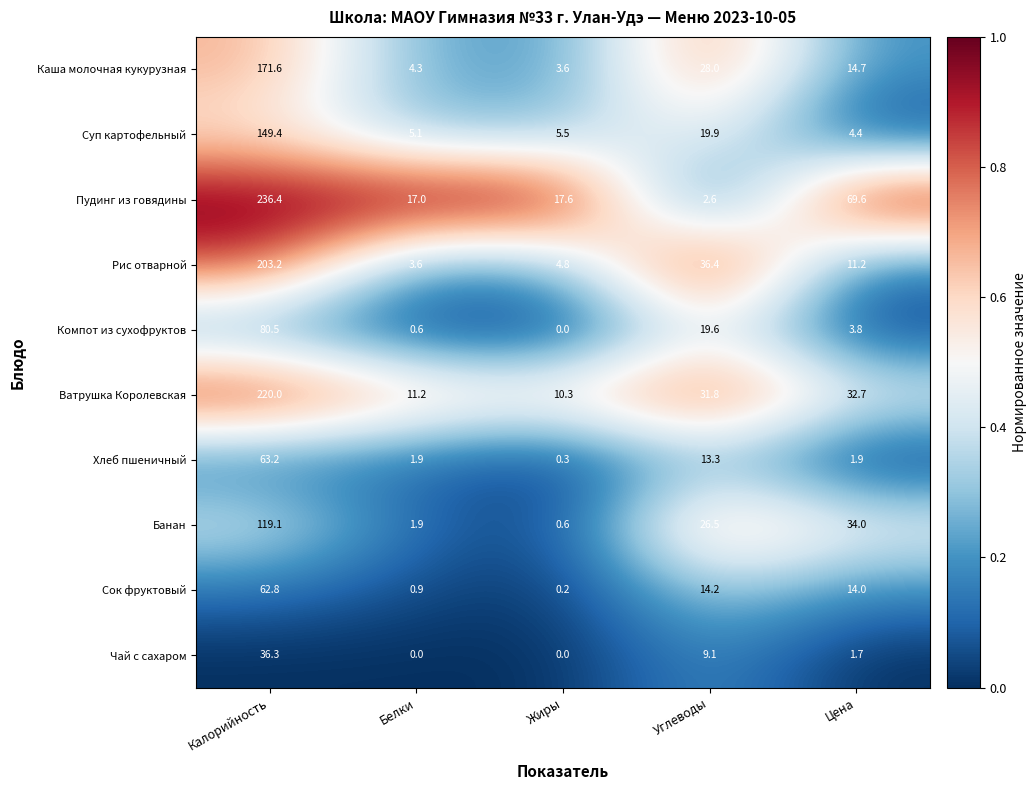

Rank the series by their maximum value, from lowest to highest.

Чай с сахаром, Сок фруктовый, Хлеб пшеничный, Компот из сухофруктов, Банан, Суп картофельный, Каша молочная кукурузная, Рис отварной, Ватрушка Королевская, Пудинг из говядины